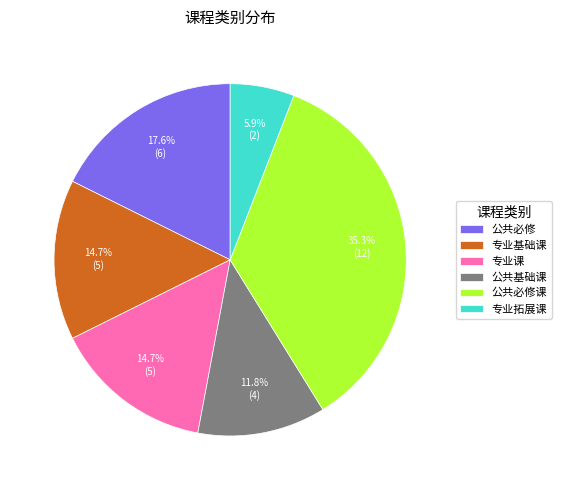

Between 专业拓展课 and 专业基础课, which is larger?

专业基础课